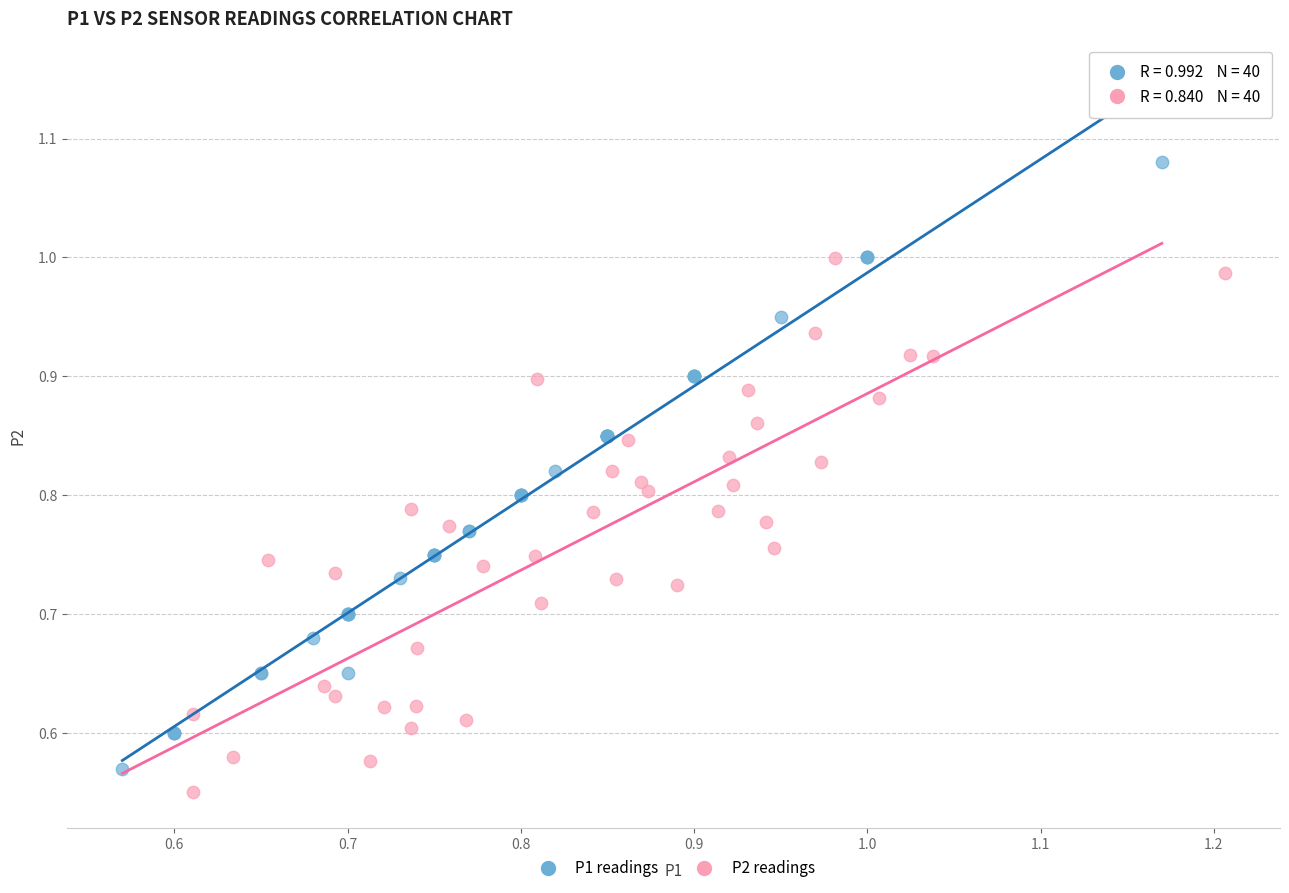

What are all the series names shown in the legend?

P1 readings, P2 readings